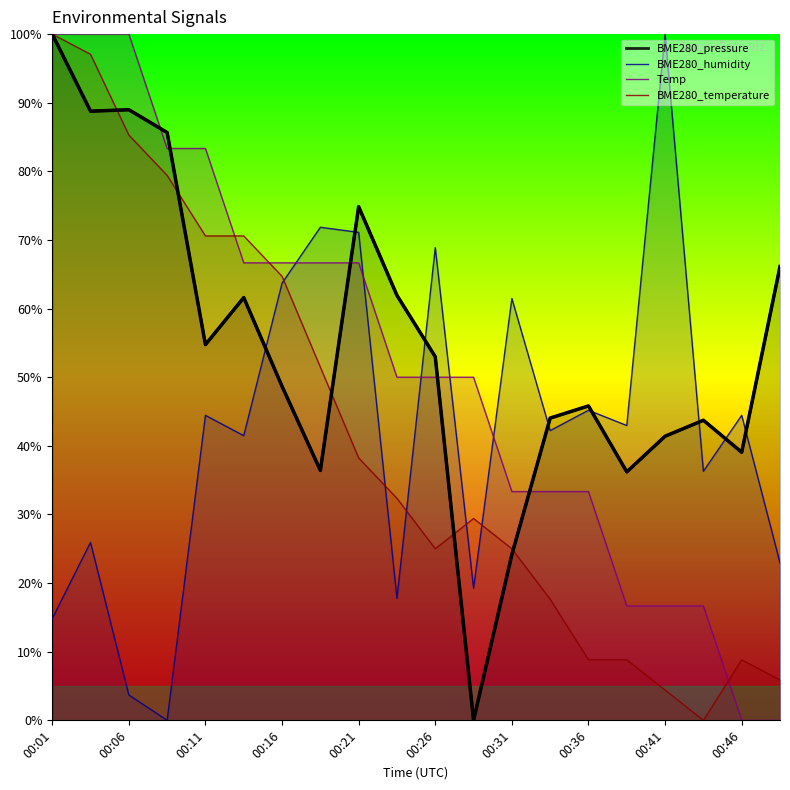

List the series in order of their peak value, highest first.

BME280_pressure, BME280_humidity, Temp, BME280_temperature